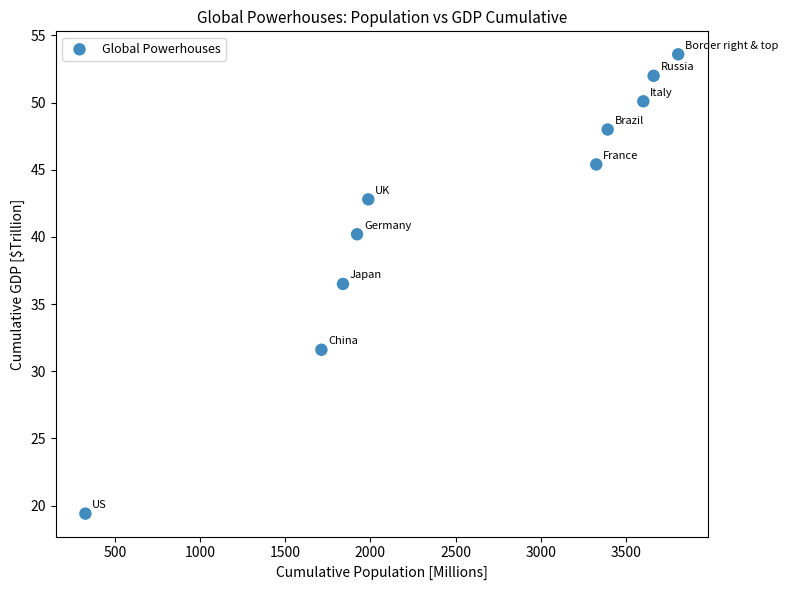

What Y value in the scatter plot is closest to 36?

36.5